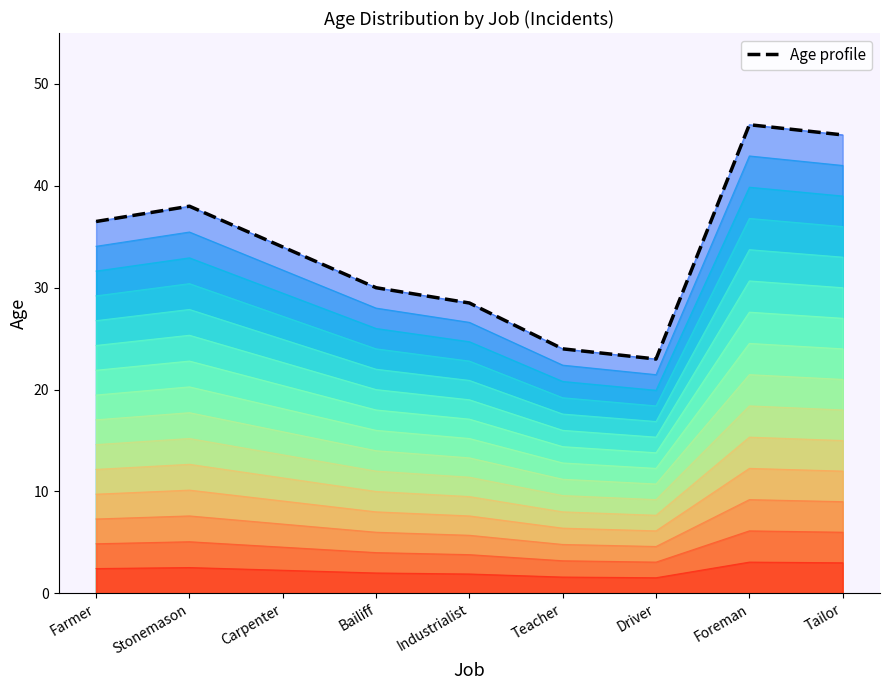

At which label does Age layer 15 reach its minimum?

Driver